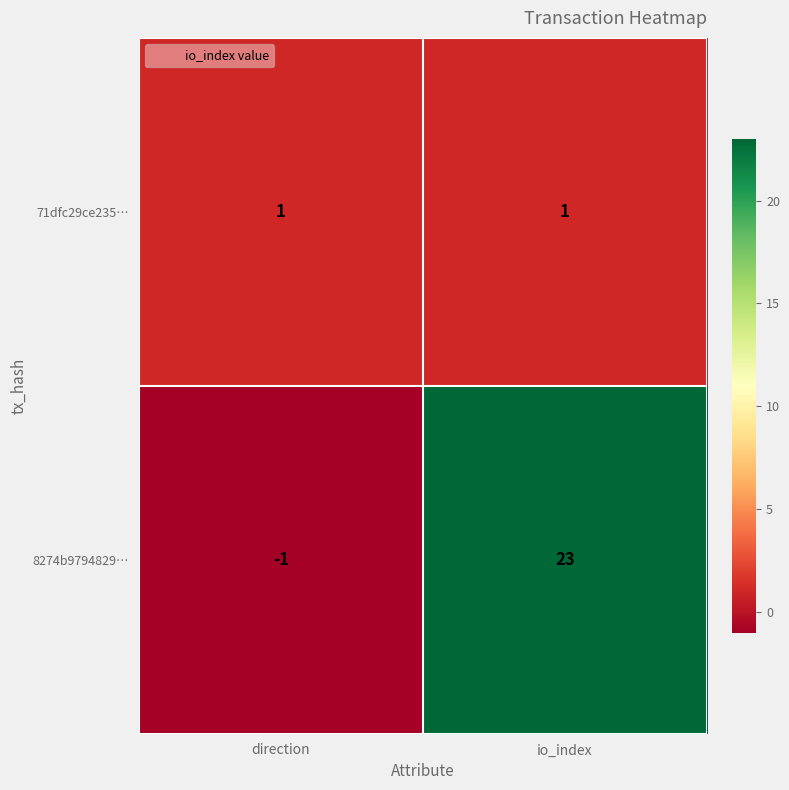

What is the average value of the 8274b9794829… series?

11